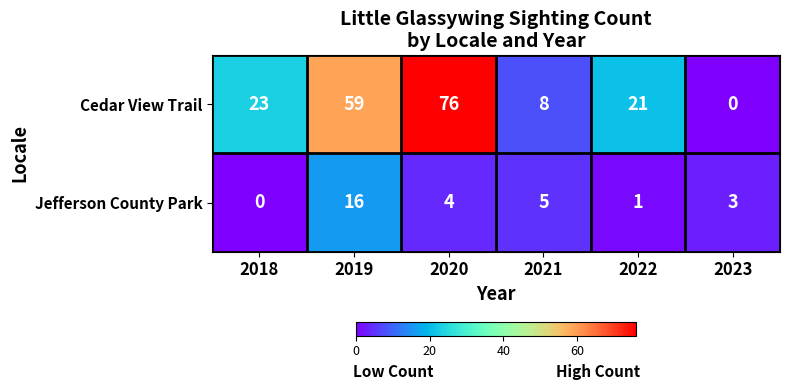

What is the total value across all series at 2019?

75